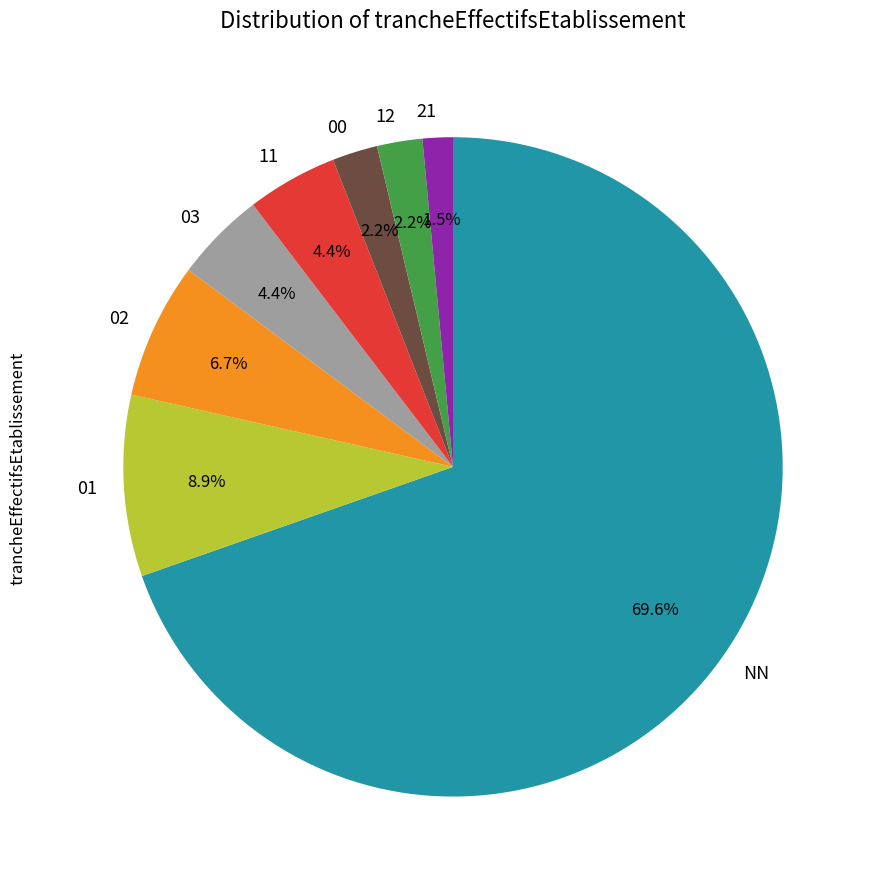

How many slices are in this pie chart?

8